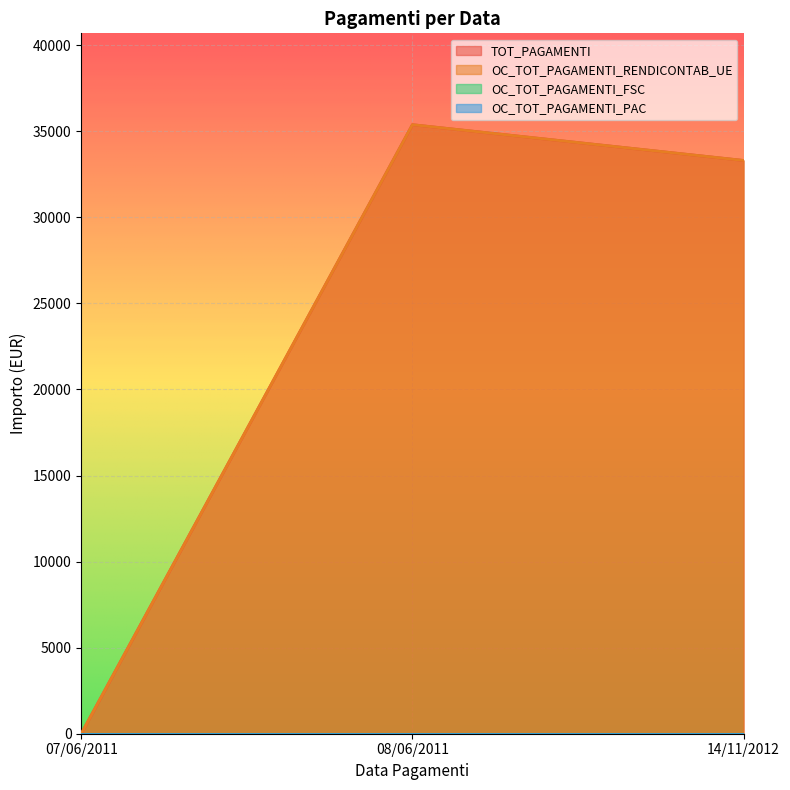

How many lines are shown in the chart?

4